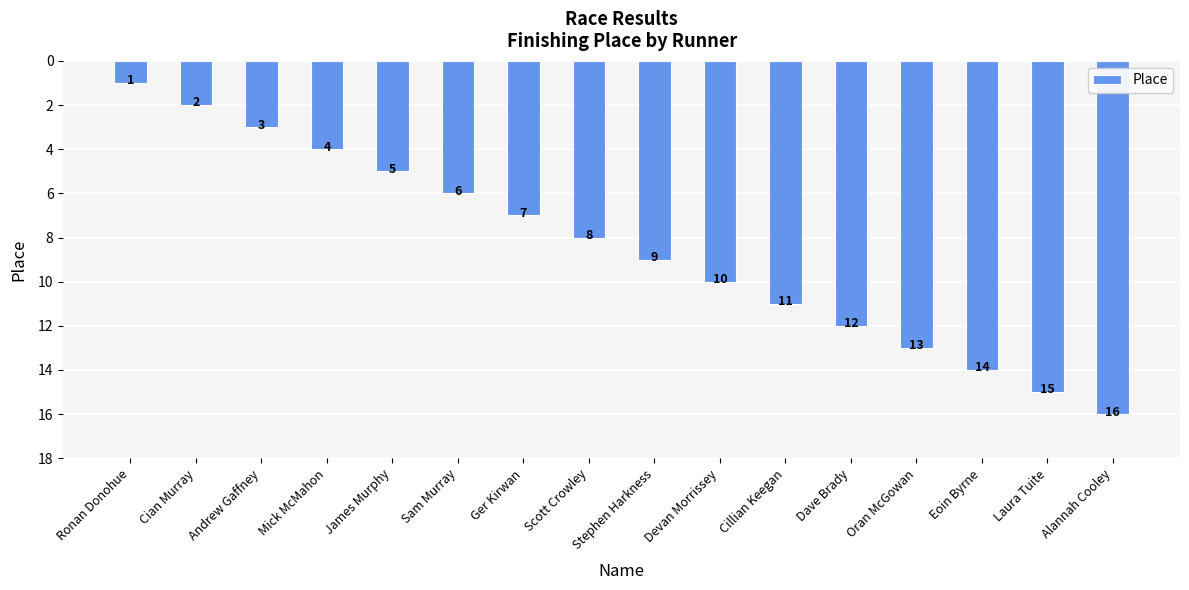

What position from the left is Dave Brady?

12